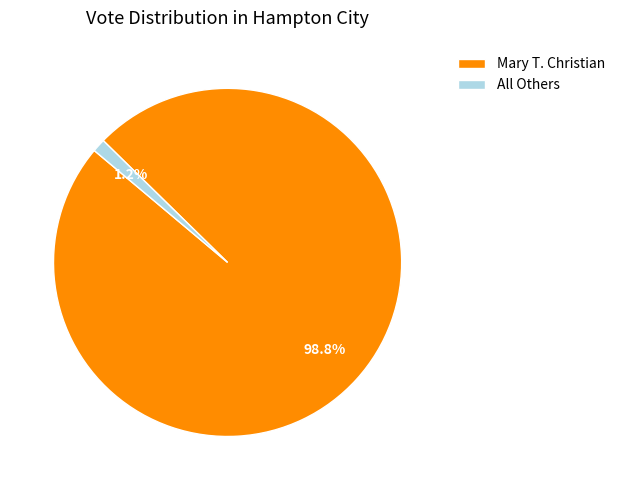

How many segments does this pie chart have?

2